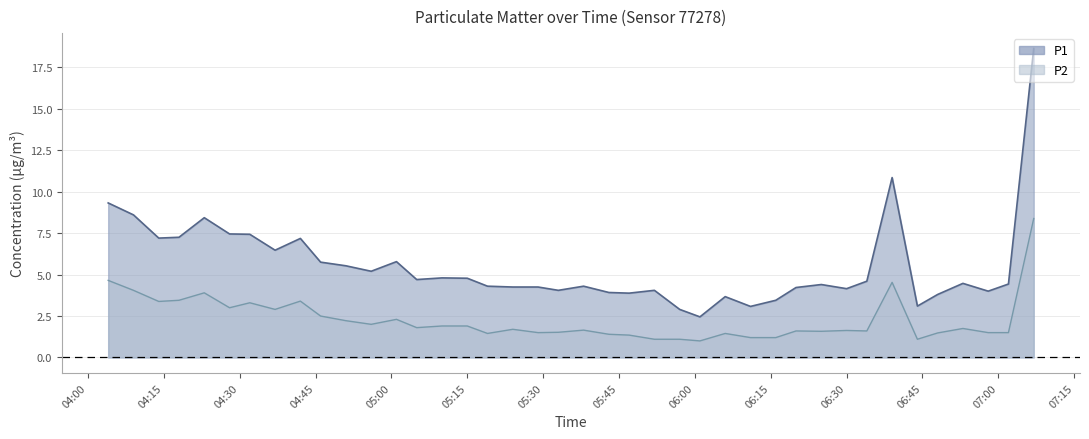

At how many categories does at least one series exceed 16?

1